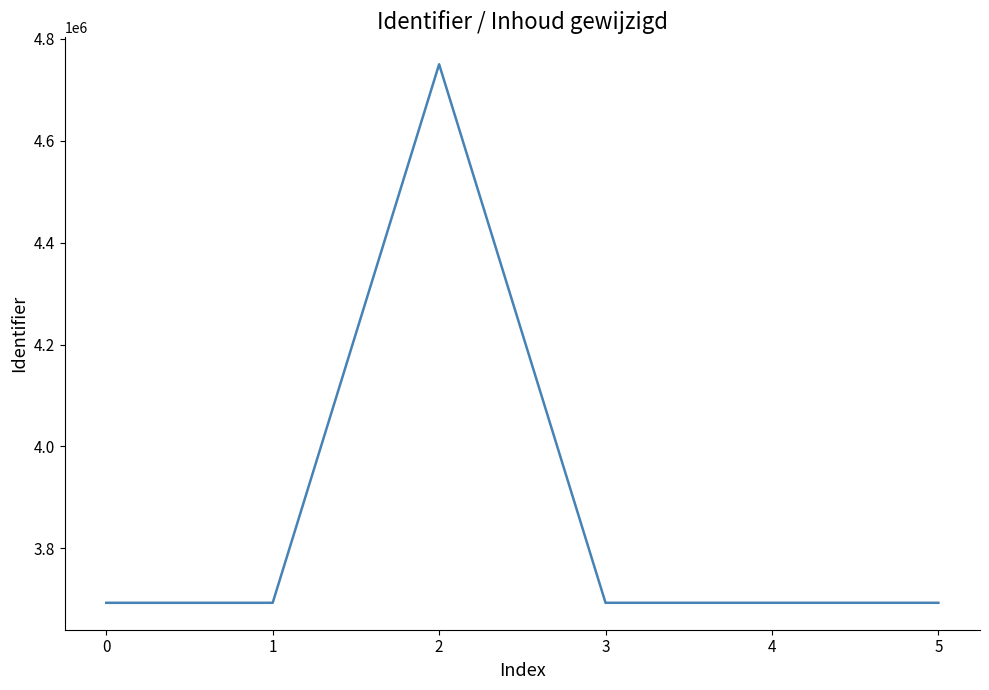

Which label corresponds to the largest value in the chart?

2